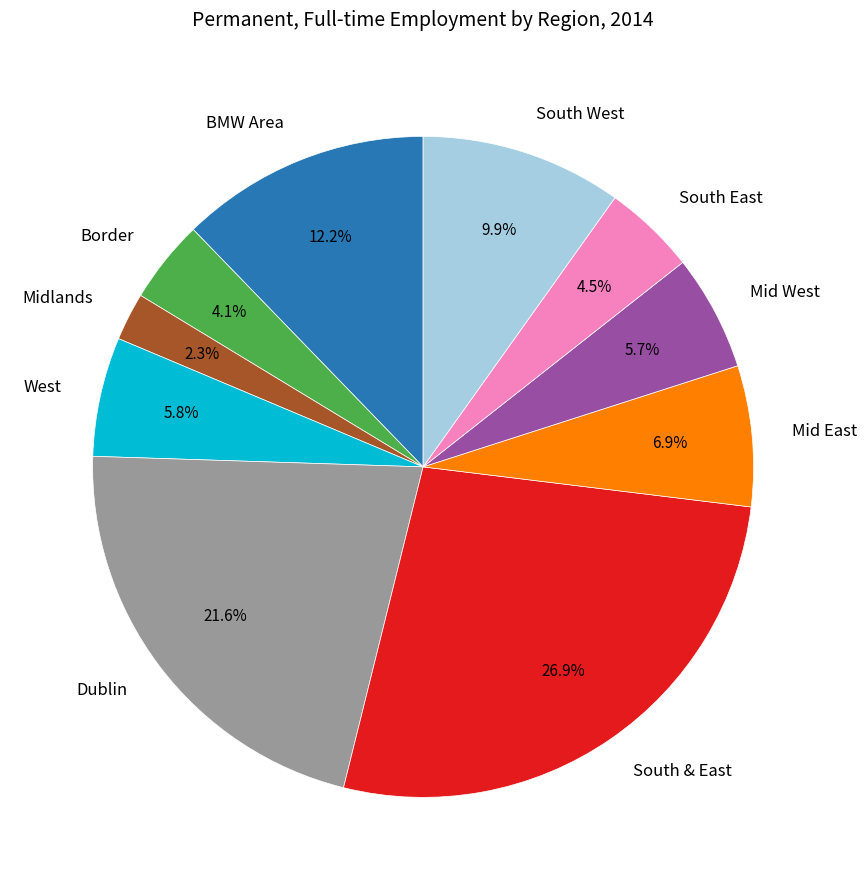

How many slices are in this pie chart?

10